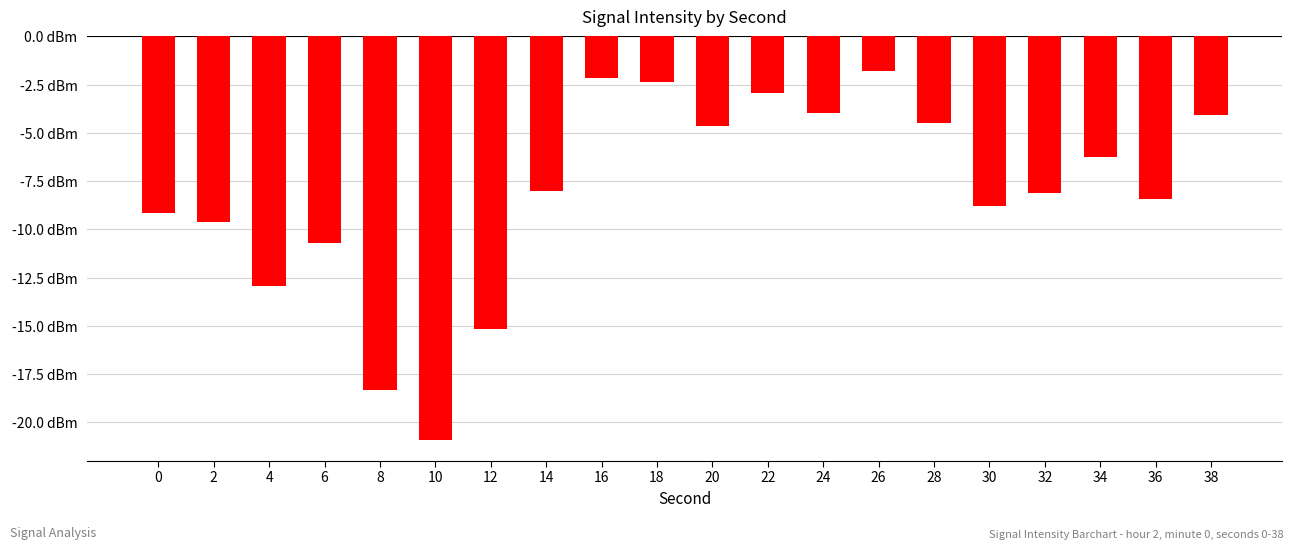

Is it true that the value at 20 is -4.6?

True